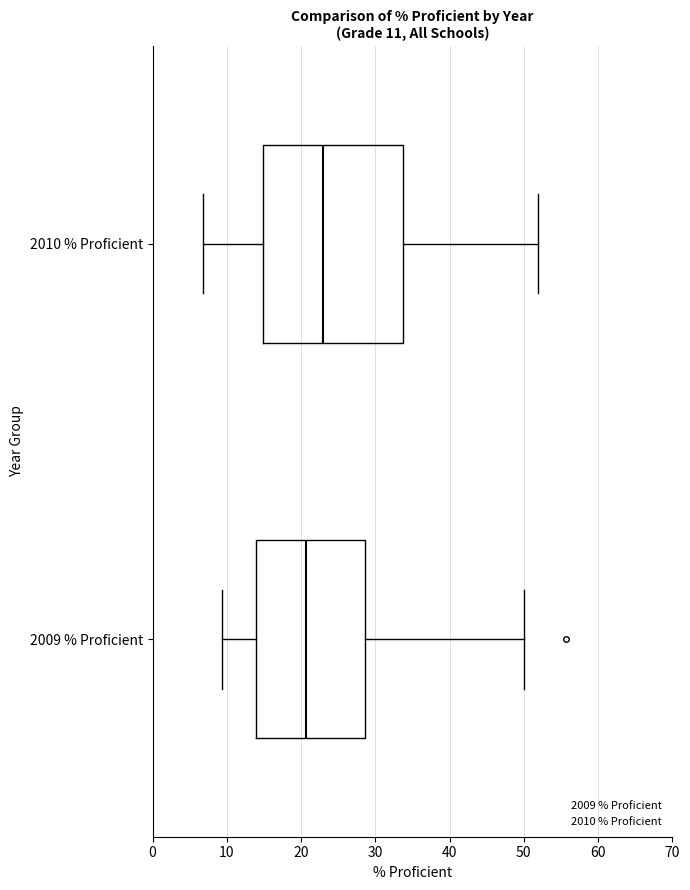

Which box has the furthest to the left median line?

2009 % Proficient